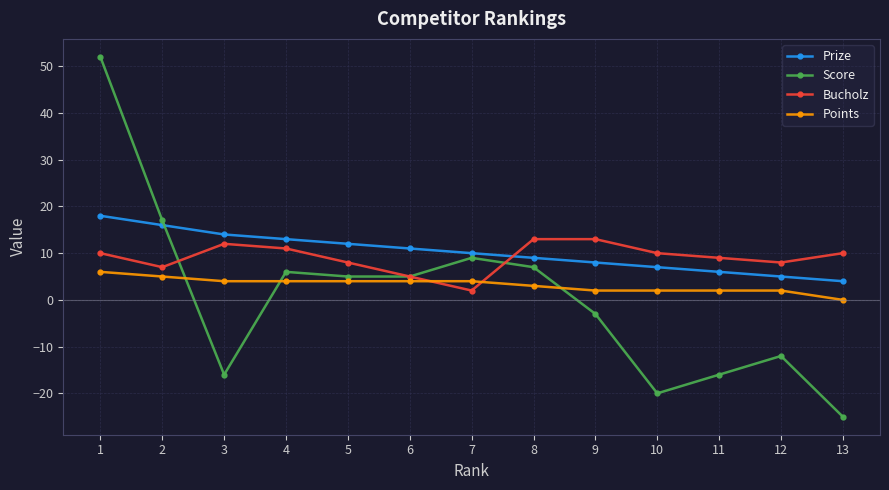

Reading left to right, list all the values displayed in this chart.

Prize: 18	16	14	13	12	11	10	9	8	7	6	5	4
Score: 52	17	-16	6	5	5	9	7	-3	-20	-16	-12	-25
Bucholz: 10	7	12	11	8	5	2	13	13	10	9	8	10
Points: 6	5	4	4	4	4	4	3	2	2	2	2	0